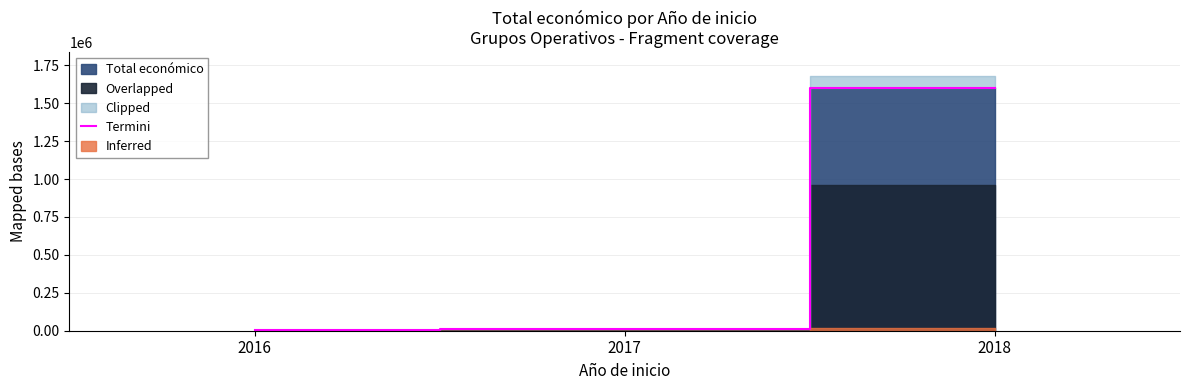

Rank the categories by value from highest to lowest.

2018, 2017, 2016